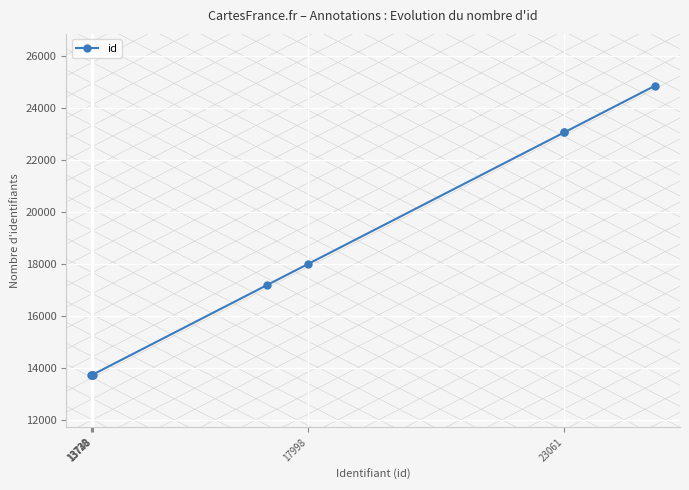

What is the minimum value shown in the chart?

13728